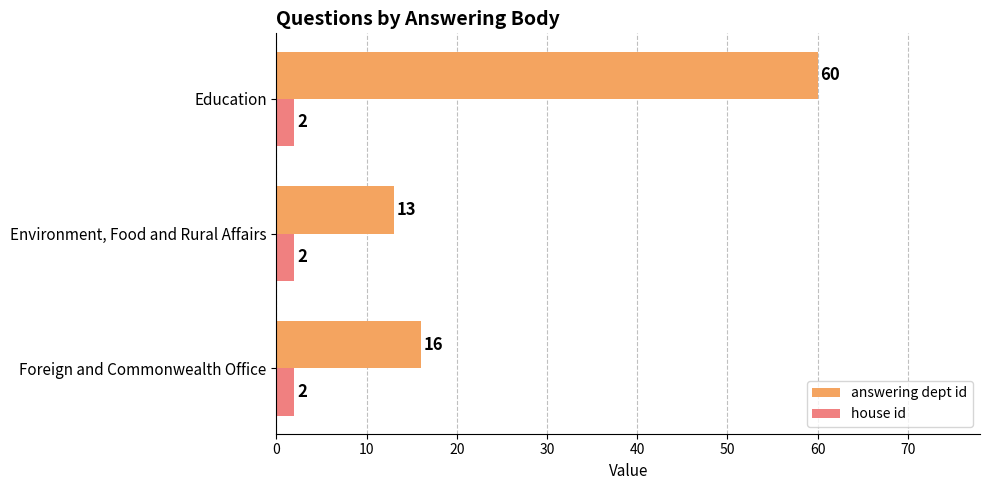

Is it true that house id equals 2 at Environment, Food and Rural Affairs?

True